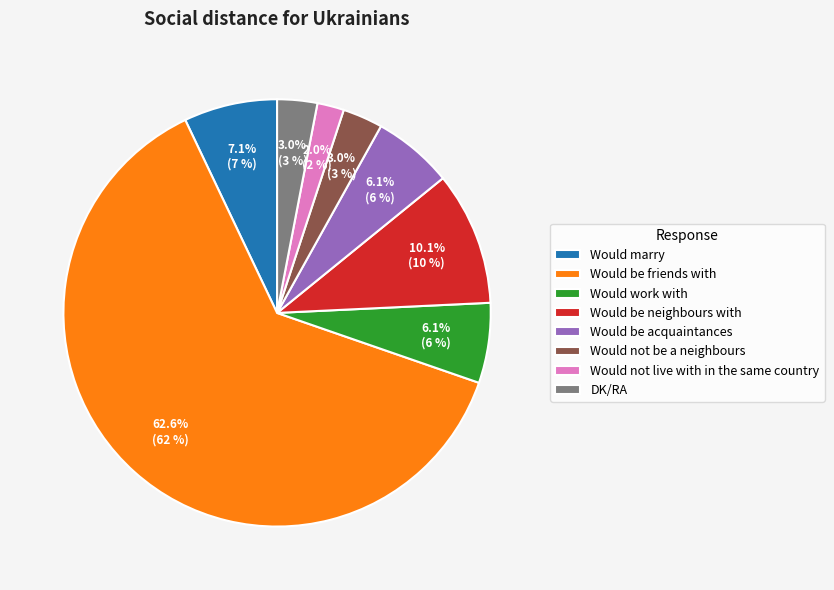

How many slices are in this pie chart?

8